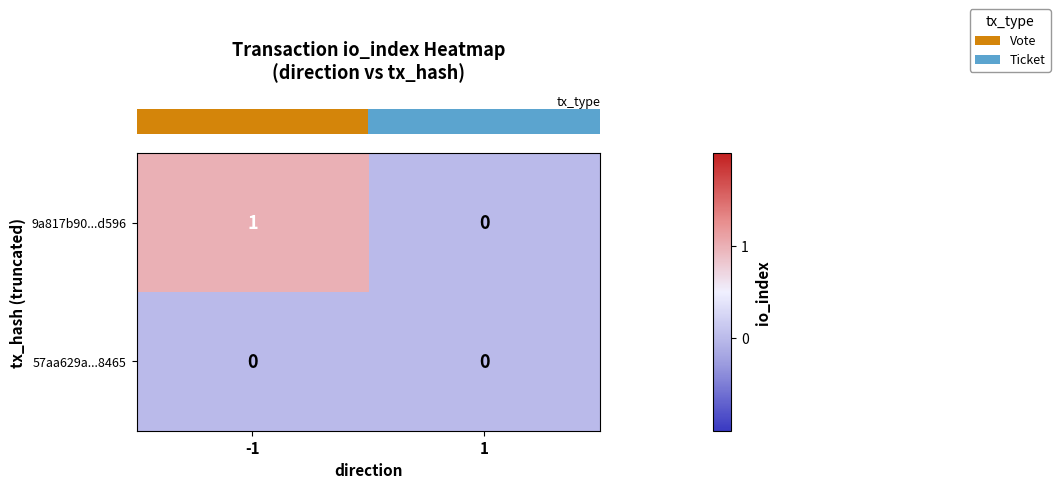

Which series has the widest spread of values?

9a817b90...d596